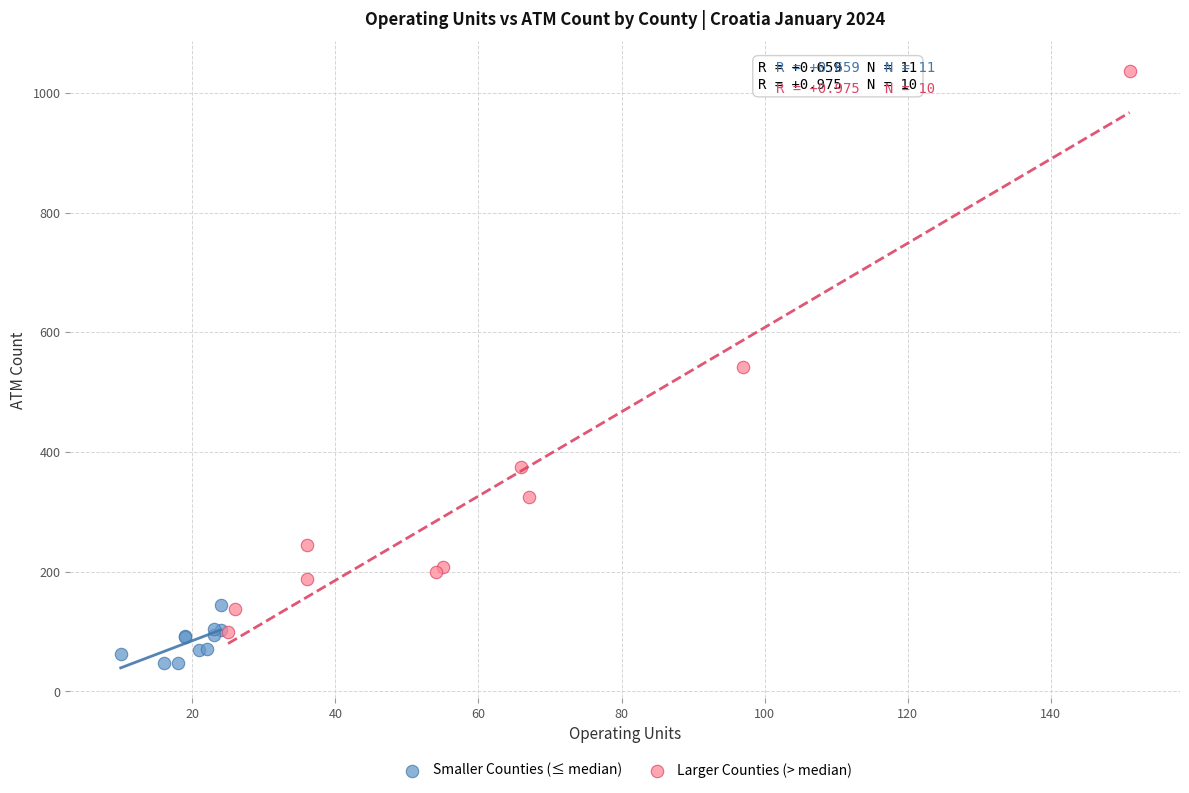

Which series reaches the minimum Y coordinate?

Smaller Counties (≤ median)